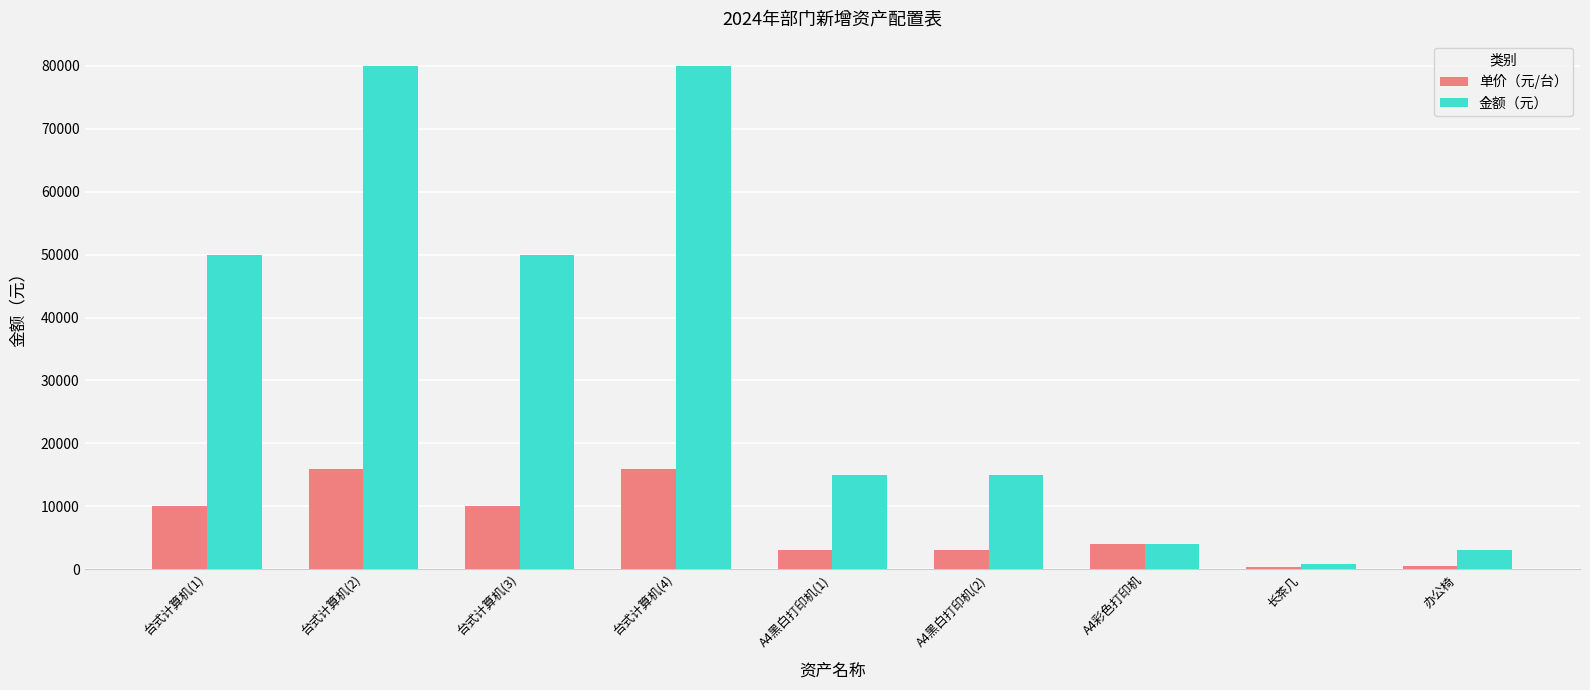

How many data points does each series have?

9